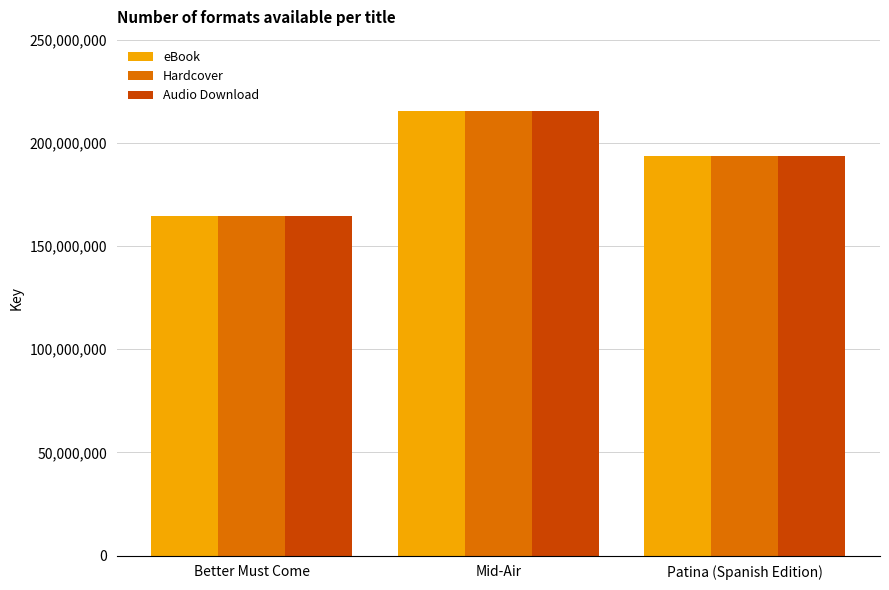

What is the sum of all Hardcover values?

574065183